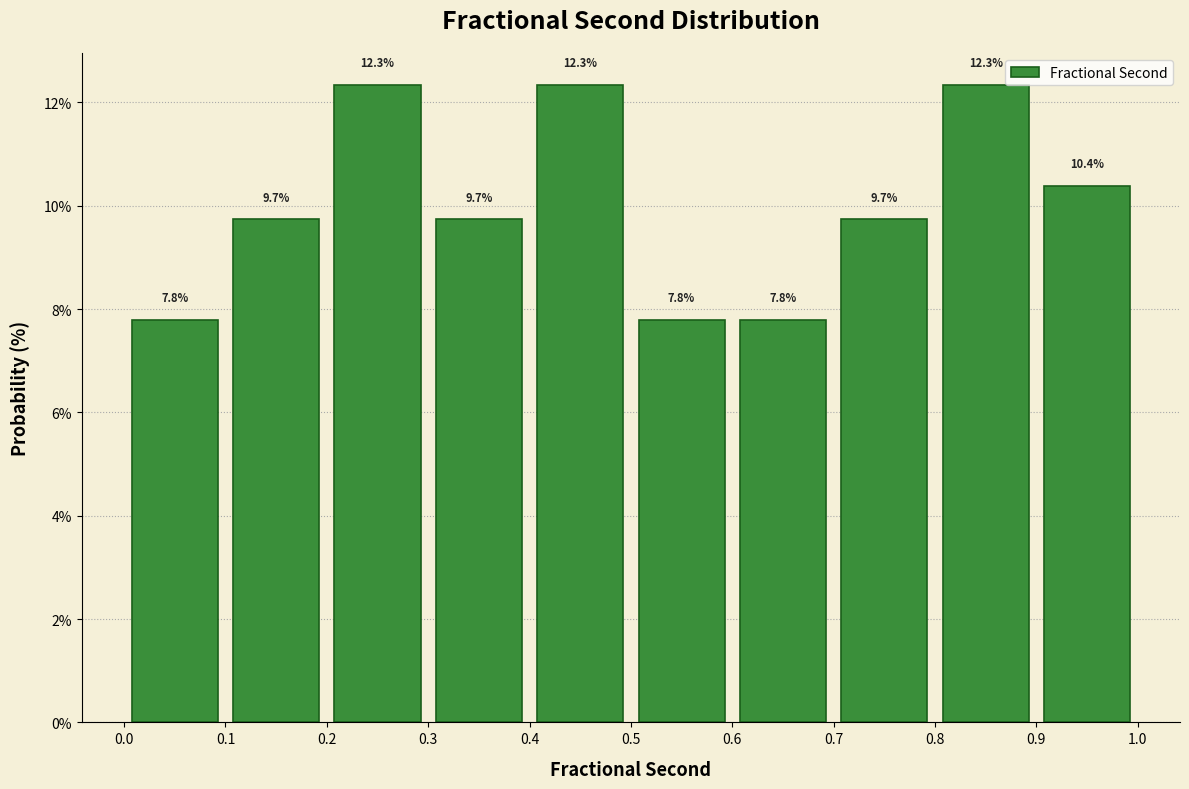

How tall is the bar that spans 0.4 to 0.5 on the x-axis?

12.3